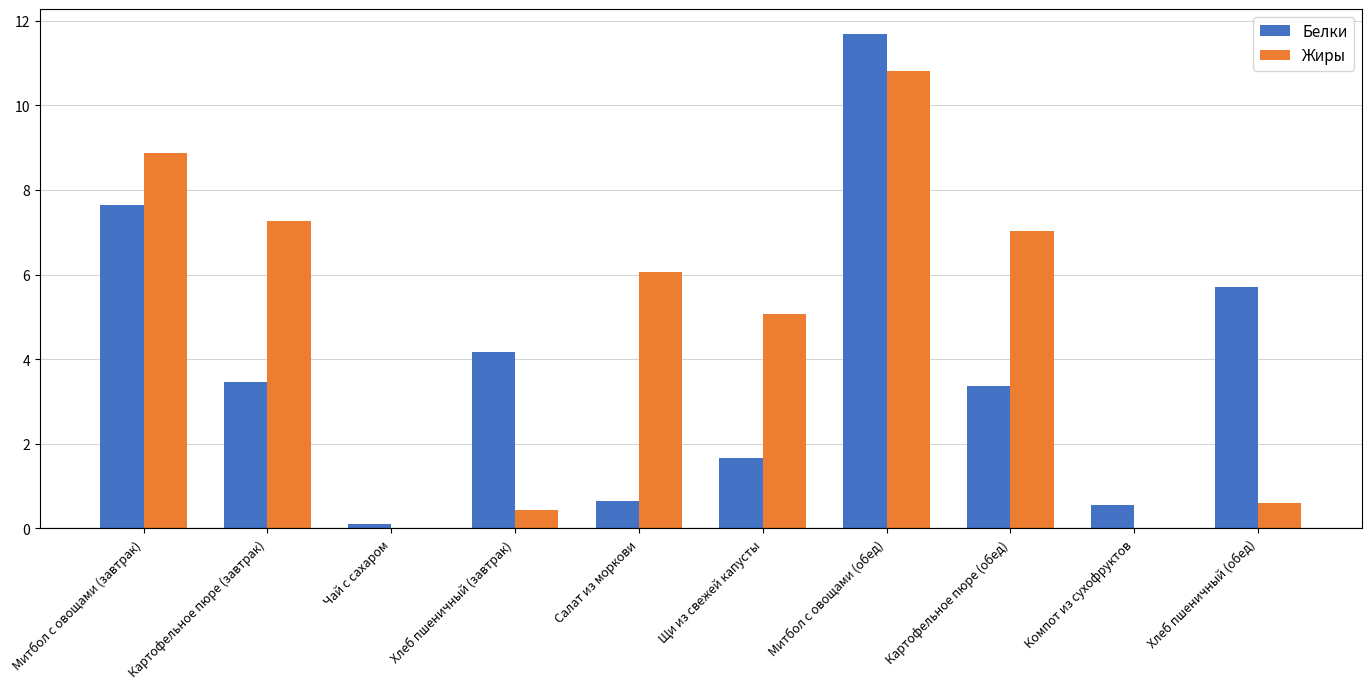

What is the sum of all Жиры values?

46.2